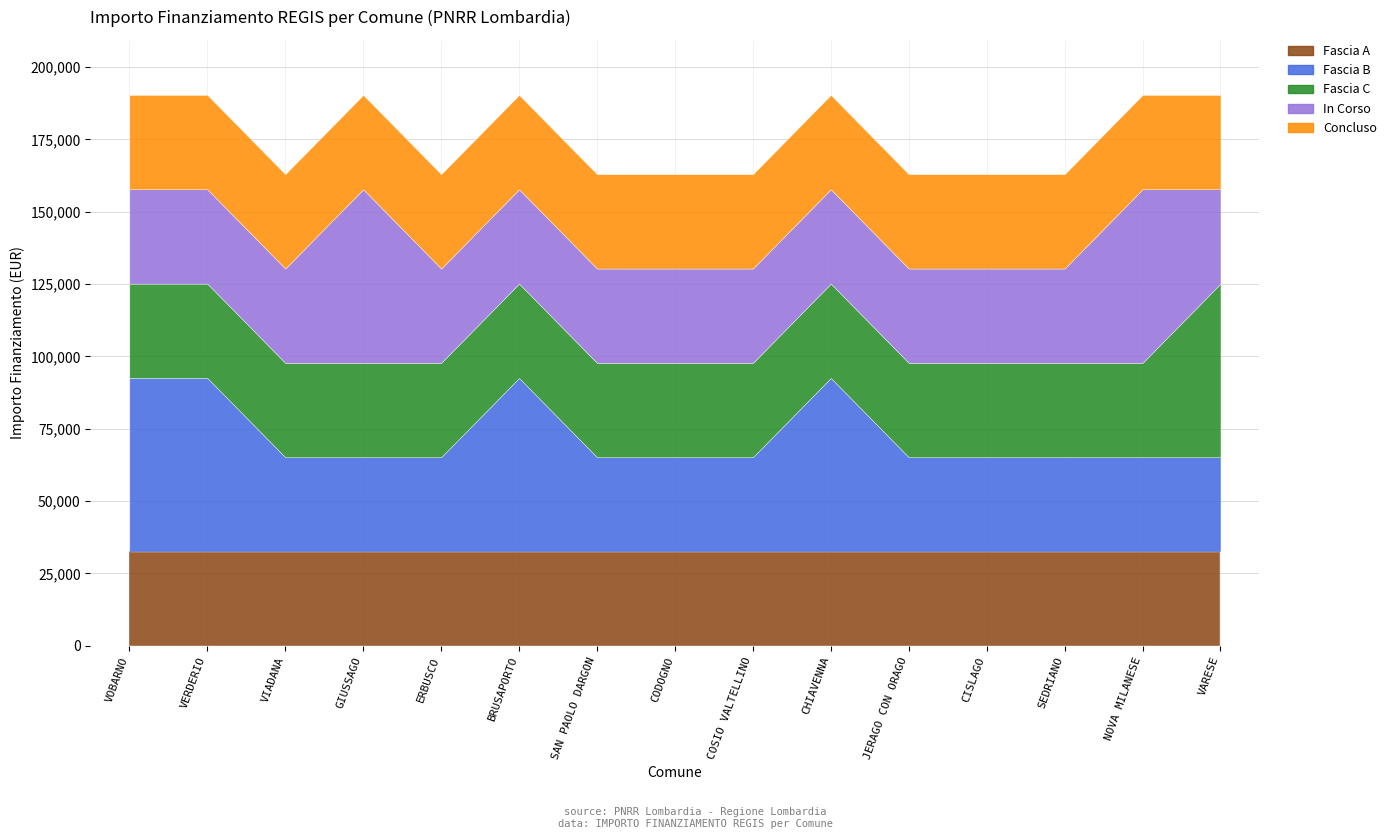

How many Fascia B values are between 32589 and 59966?

15